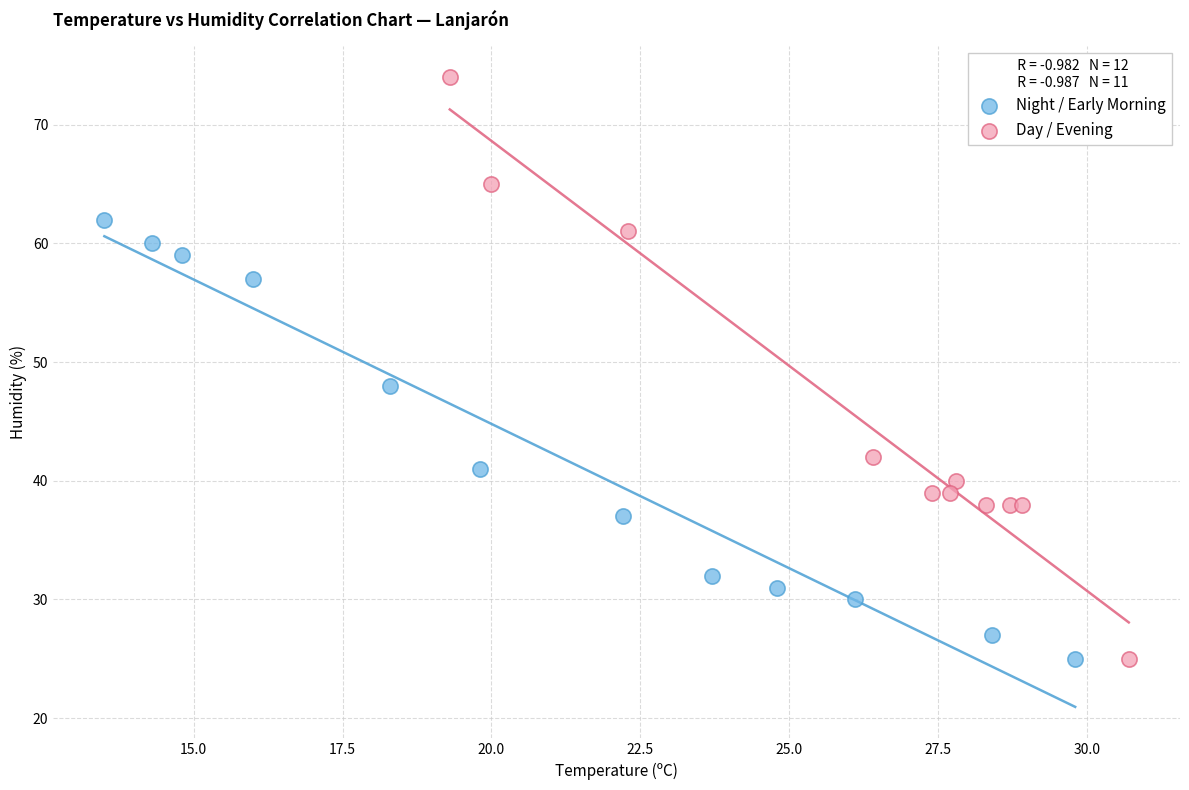

Which series reaches the maximum Y coordinate?

Day / Evening